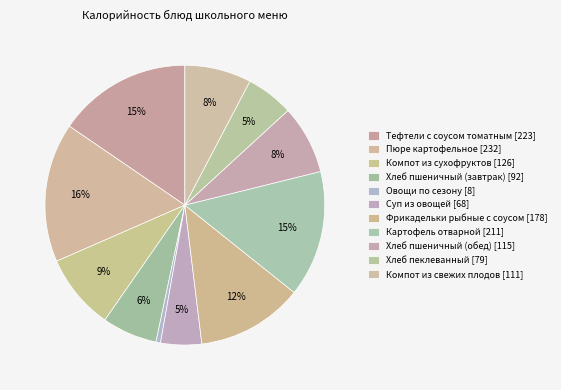

True or false: Картофель отварной accounts for 15% of the total.

True